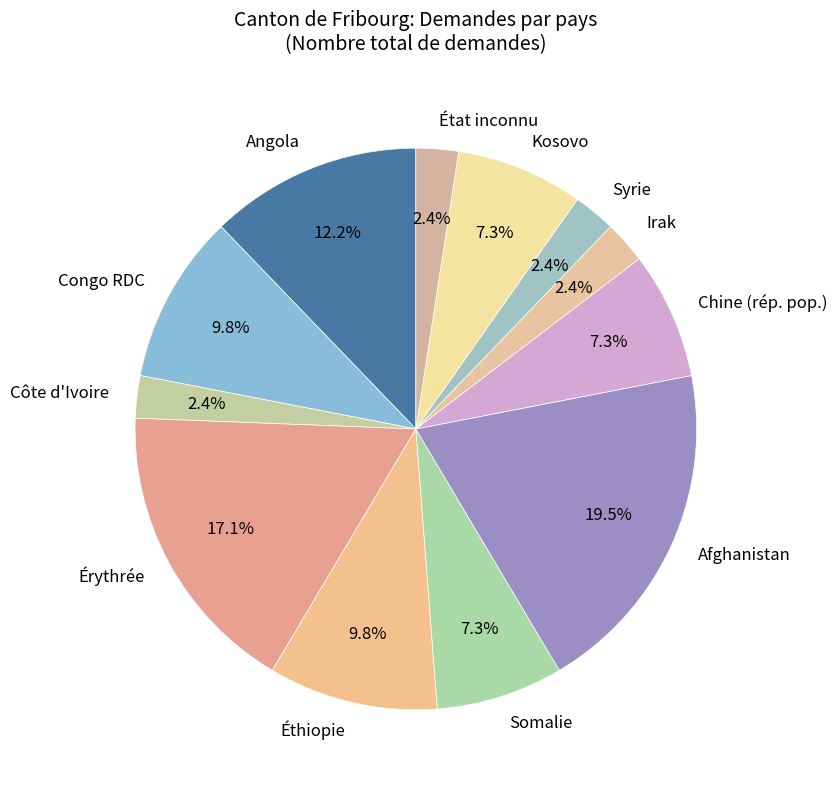

The Érythrée slice represents 11% of the pie. True or false?

False